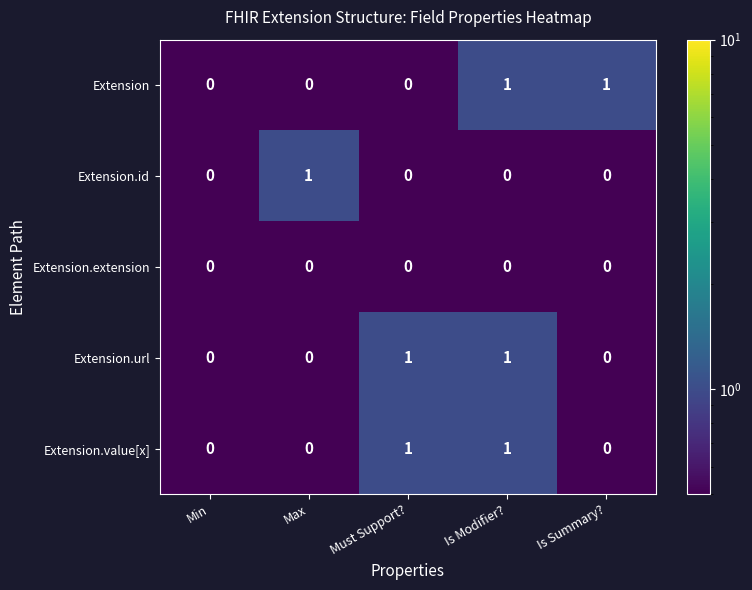

Is it true that Extension.value[x] equals 1 at Must Support??

True